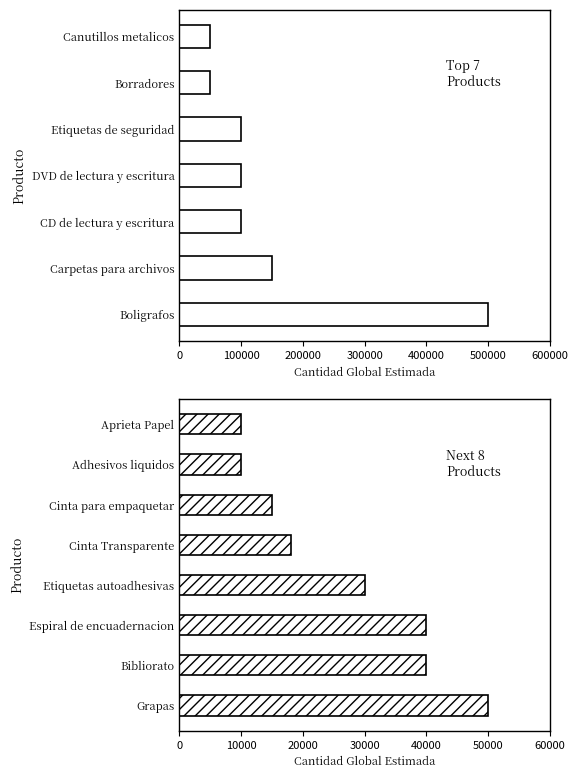

List the labels in order of value, smallest first.

Adhesivos liquidos, Aprieta Papel, Cinta para empaquetar, Cinta Transparente, Etiquetas autoadhesivas, Bibliorato, Espiral de encuadernacion, Borradores, Canutillos metalicos, Grapas, CD de lectura y escritura, DVD de lectura y escritura, Etiquetas de seguridad, Carpetas para archivos, Boligrafos